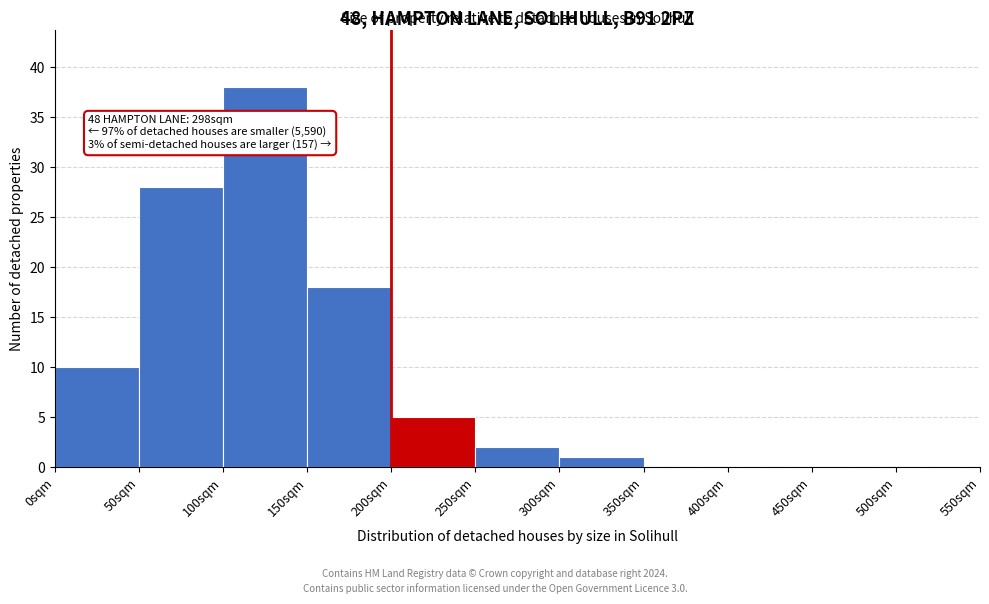

Which range on the x-axis has the tallest bar?

100 to 150